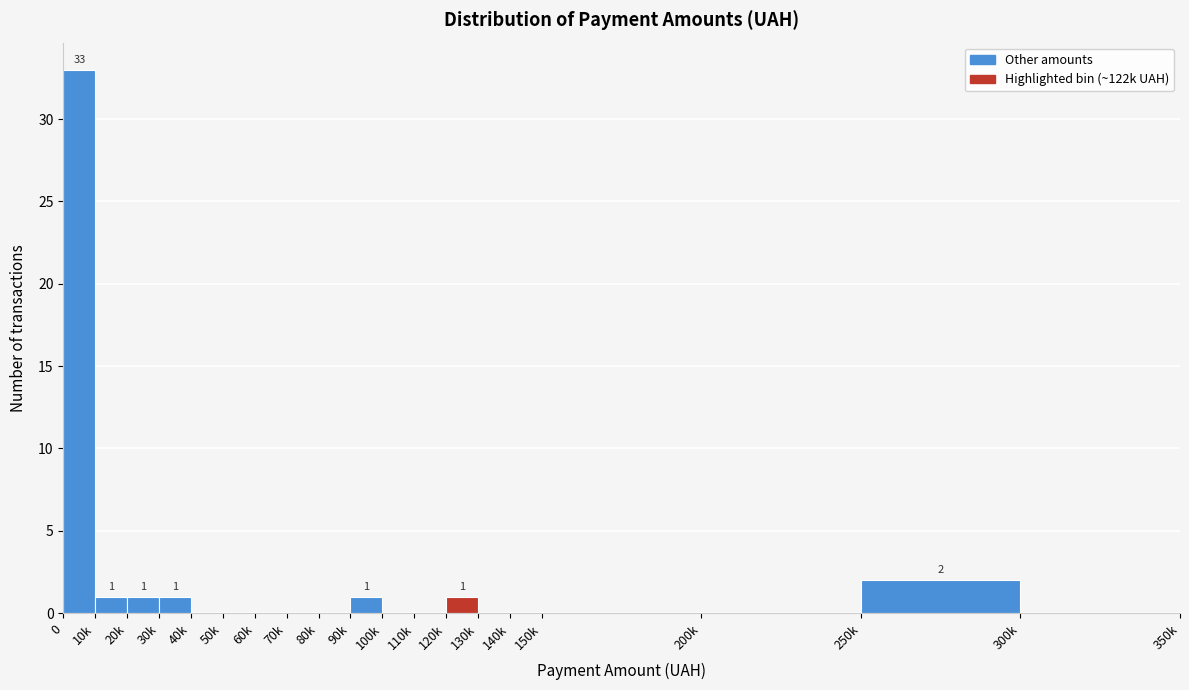

Reading left to right, list all the values displayed in this chart.

0=33	10k=1	20k=1	30k=1	40k=0	50k=0	60k=0	70k=0	80k=0	90k=1	100k=0	110k=0	120k=1	130k=0	140k=0	150k=0	200k=0	250k=2	300k=0